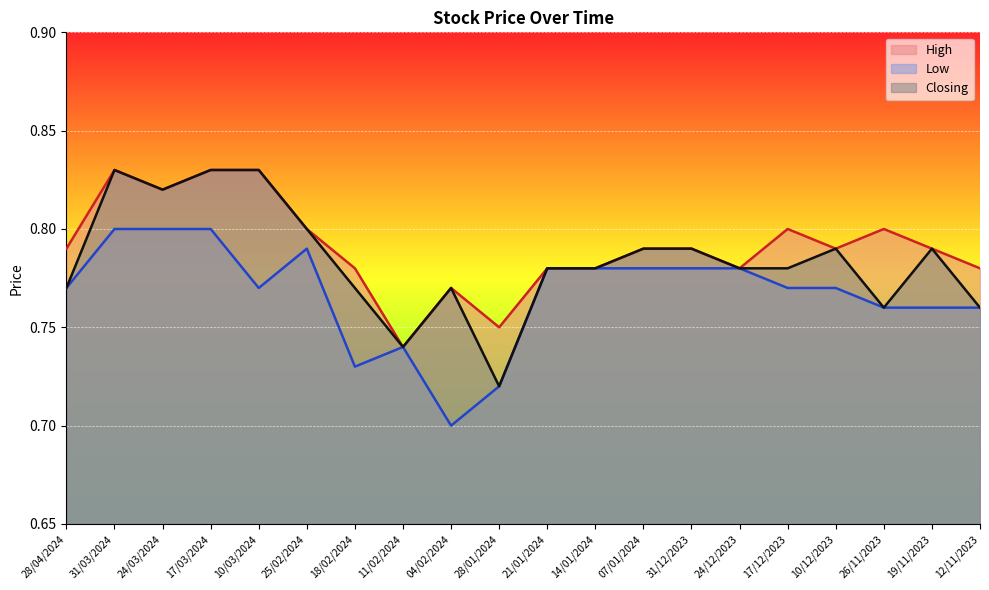

At how many categories does at least one series exceed 0?

20